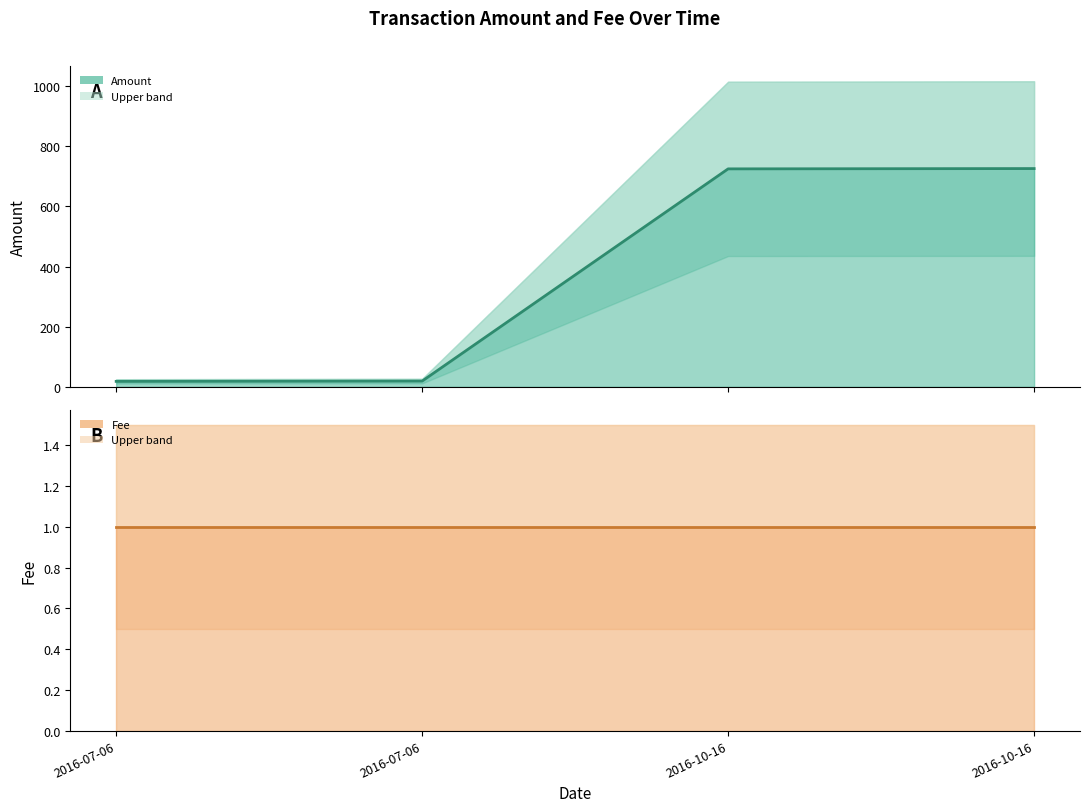

Reading left to right, extract all data points from this chart.

Amount (line): 18	19	725	726
Fee (line): 1	1	1	1